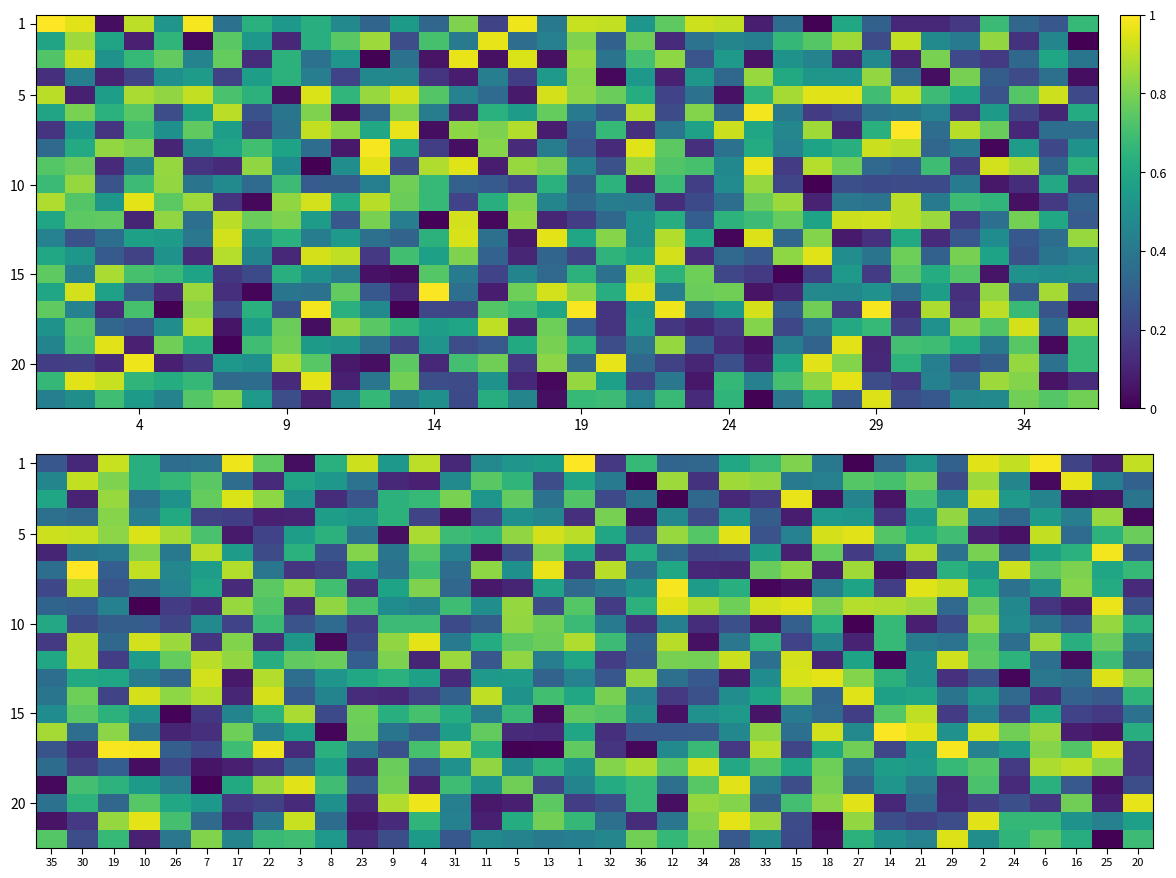

What is the spread (max minus min) of values at 22?

0.9